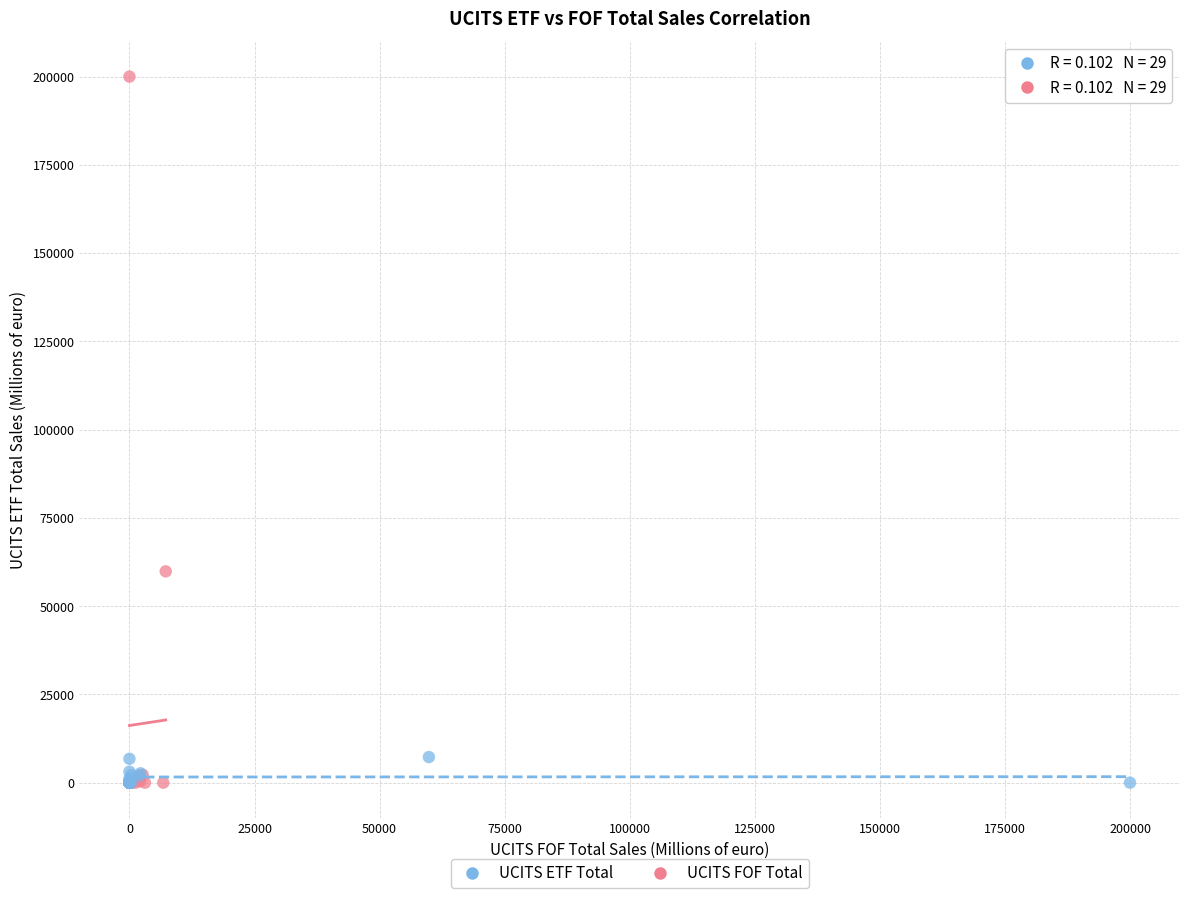

What are all the series names shown in the legend?

UCITS ETF Total, UCITS FOF Total